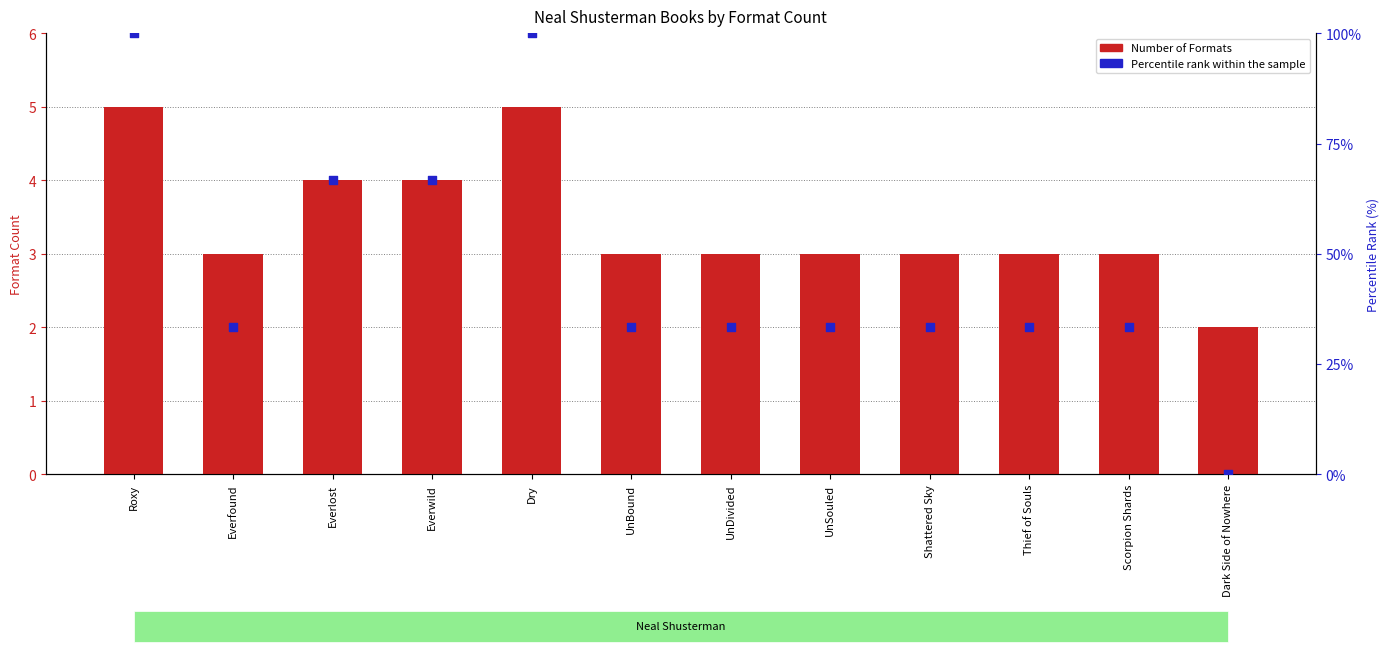

At how many categories does at least one series exceed 53?

4